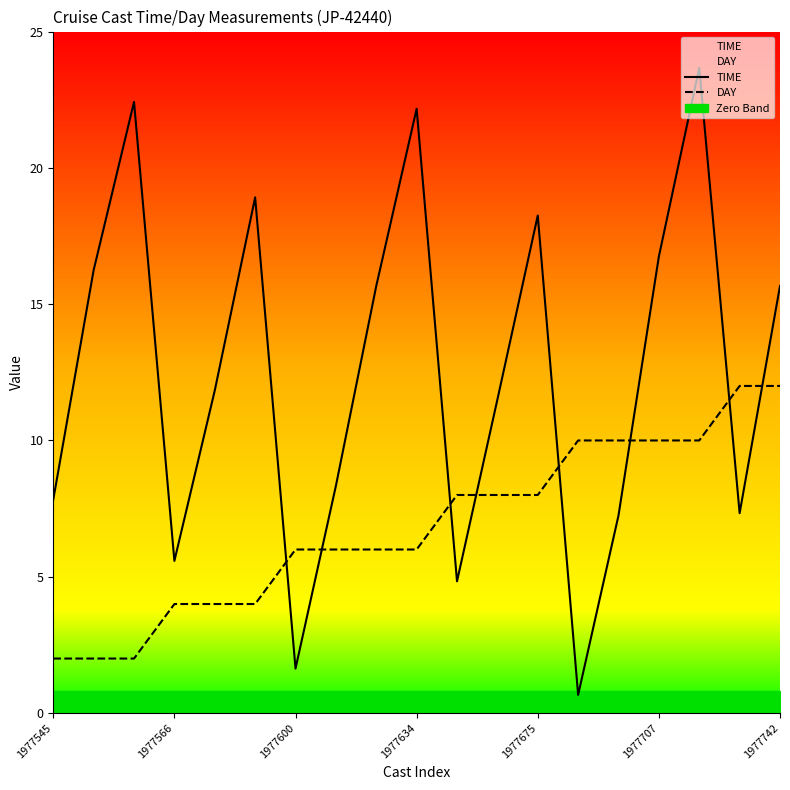

What is the total value across all series at 14?

17.2